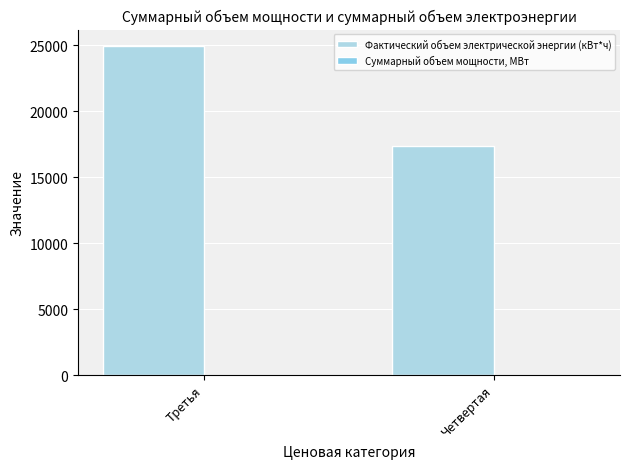

How many distinct data groups are displayed?

2